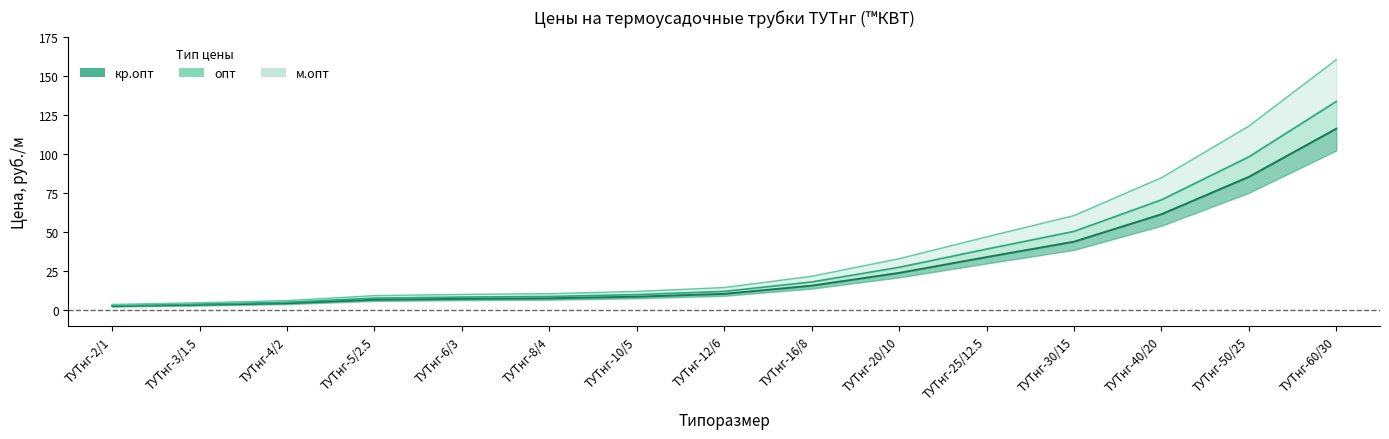

Rank the categories by м.опт value from lowest to highest.

ТУТнг-2/1, ТУТнг-3/1.5, ТУТнг-4/2, ТУТнг-5/2.5, ТУТнг-6/3, ТУТнг-8/4, ТУТнг-10/5, ТУТнг-12/6, ТУТнг-16/8, ТУТнг-20/10, ТУТнг-25/12.5, ТУТнг-30/15, ТУТнг-40/20, ТУТнг-50/25, ТУТнг-60/30